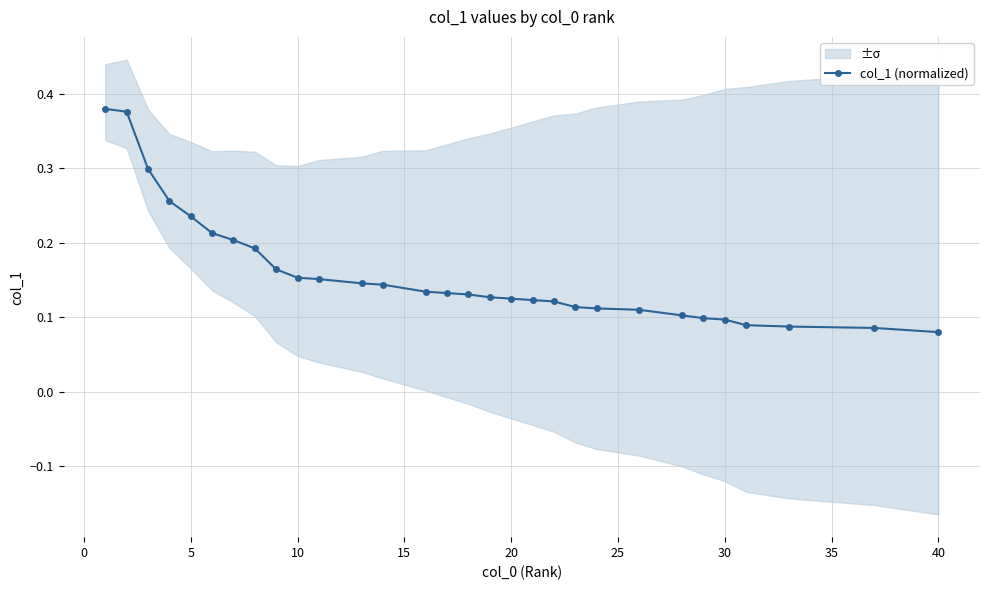

True or false: there are more than 0 points higher than both neighbors.

False